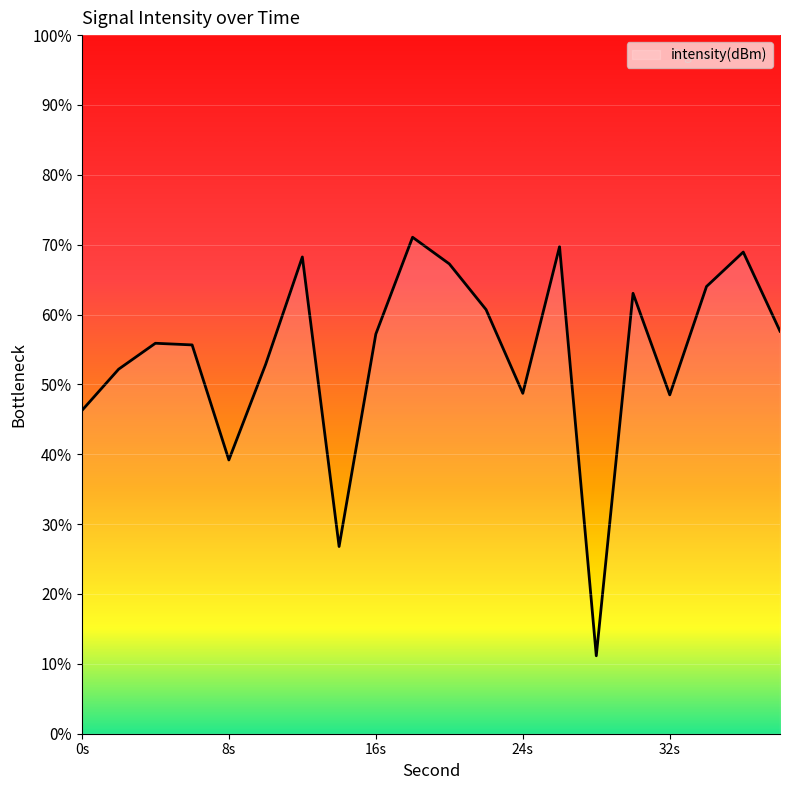

Where is the first local minimum?

8s